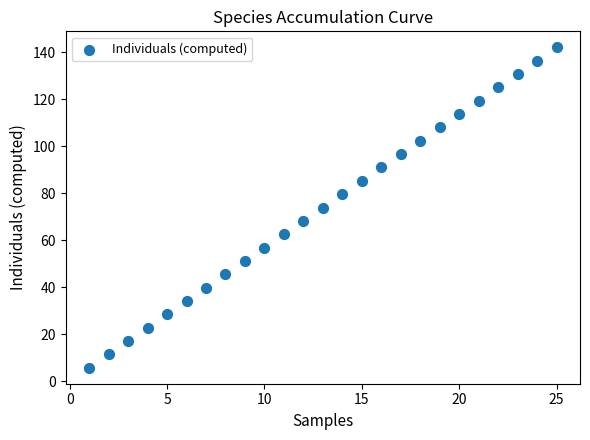

What is the range of X values (max minus min)?

24.0